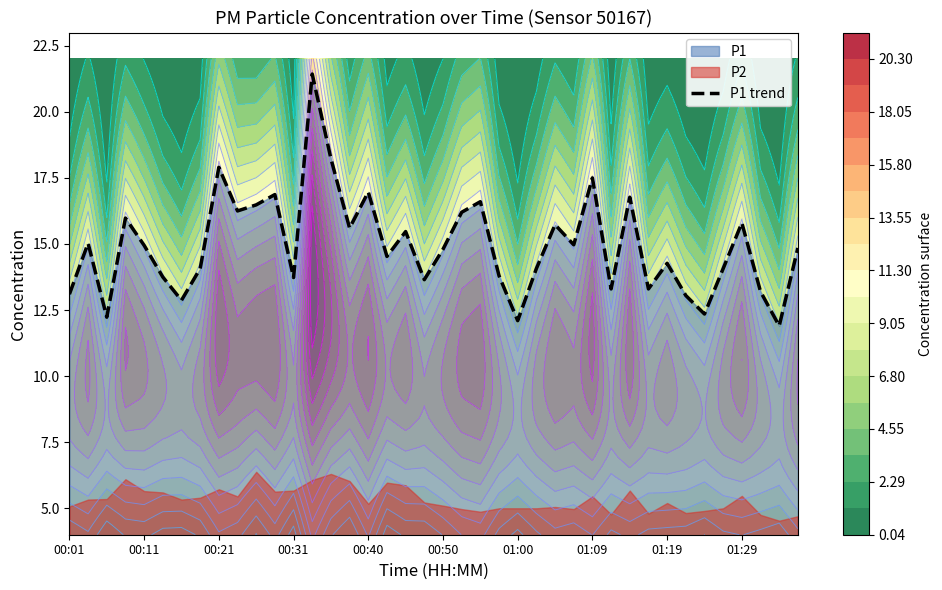

How many lines are shown in the chart?

1